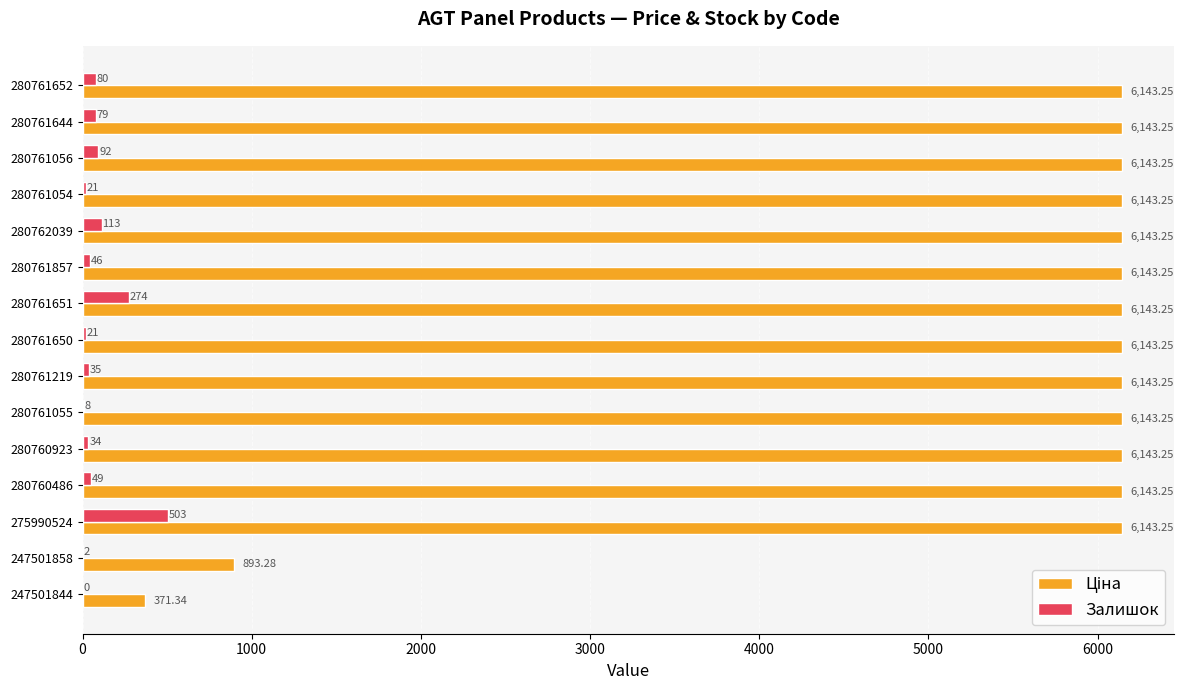

What is the sum of all Залишок values?

1357.0